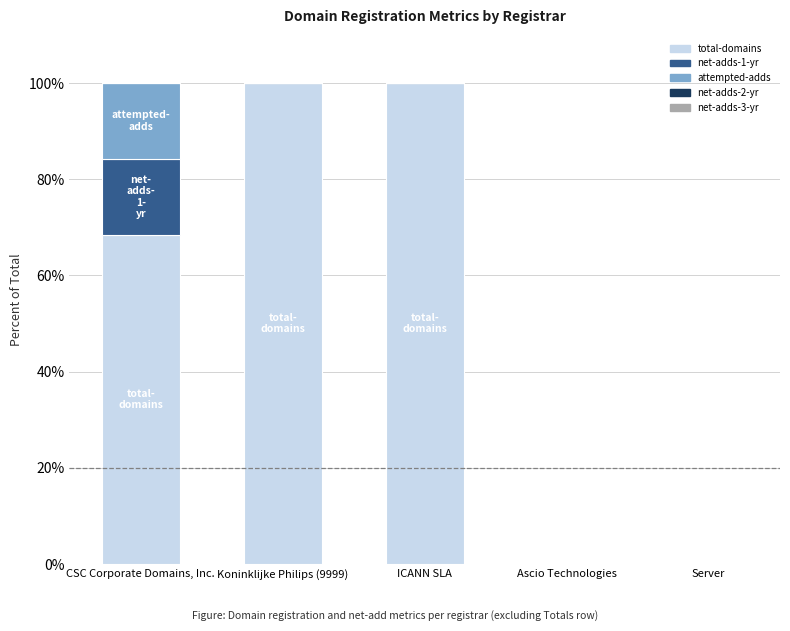

Are the bars horizontal?

No